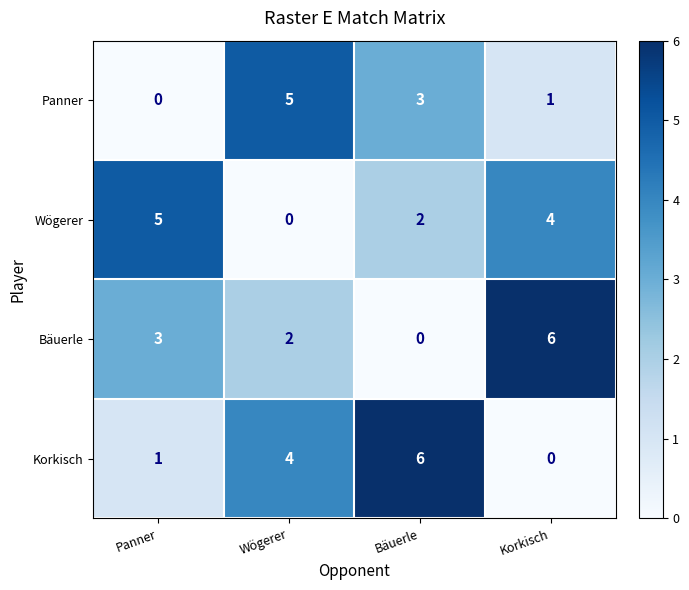

What is the difference between the Bäuerle values at Bäuerle and Korkisch?

6